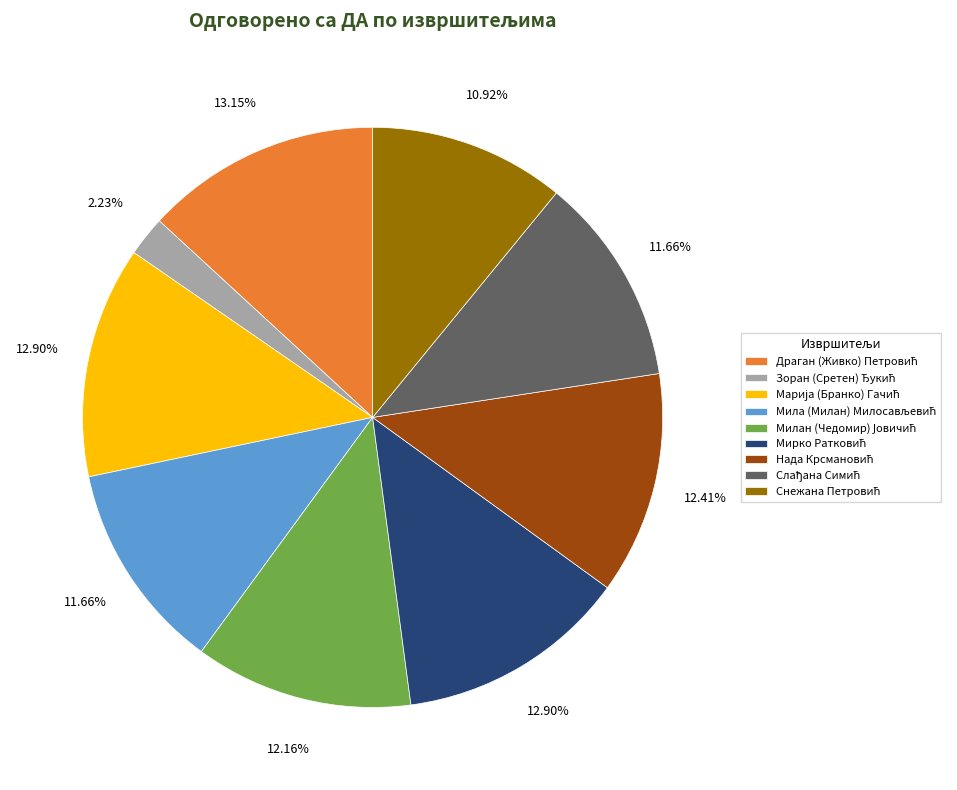

Count the number of slices in the pie.

9